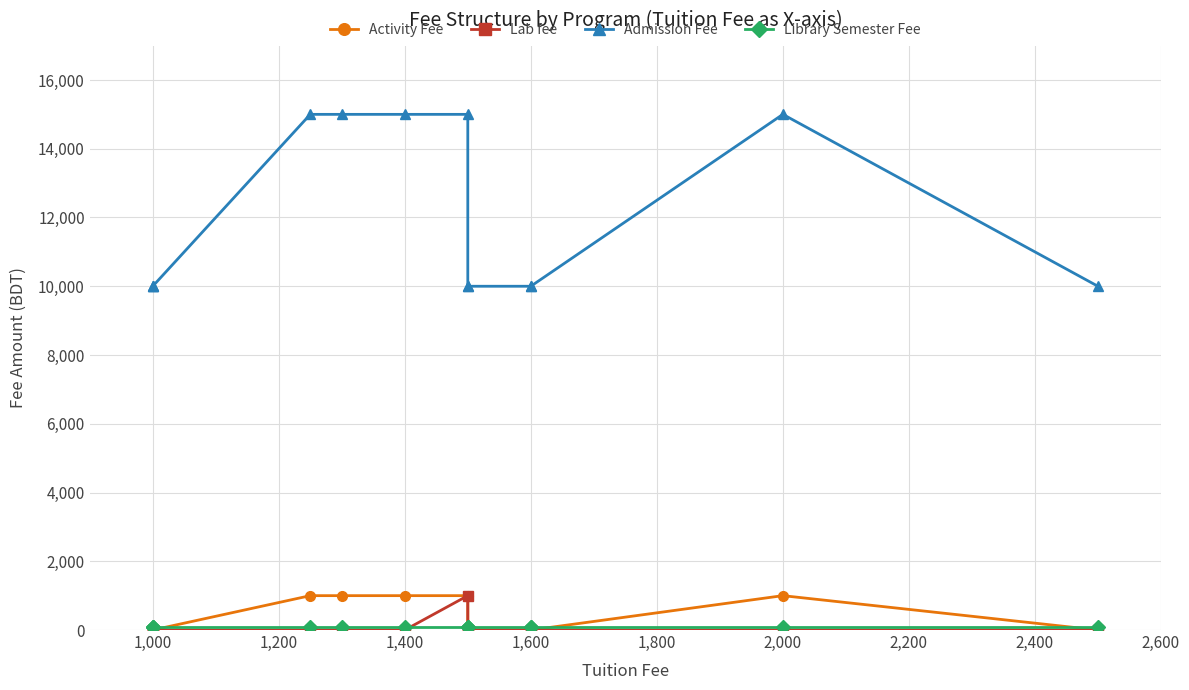

Which series has the widest spread of values?

Admission Fee